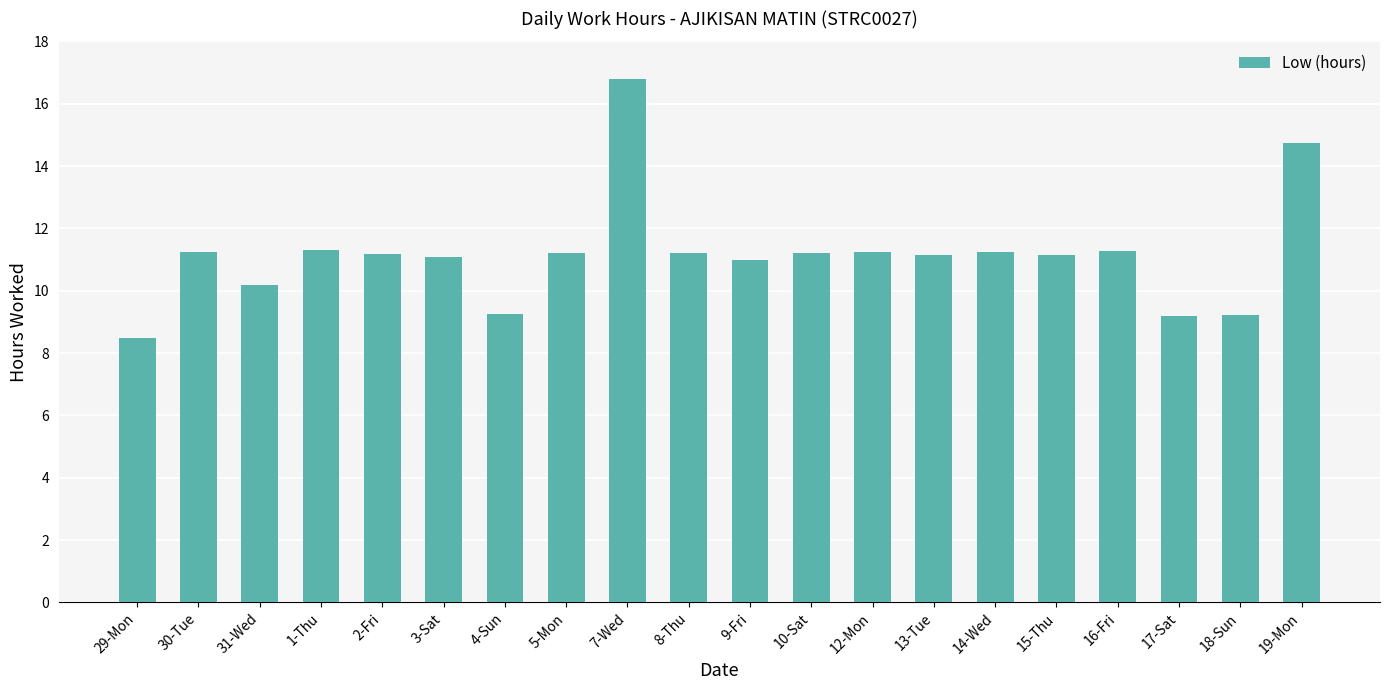

Which category has the highest value across all series?

7-Wed